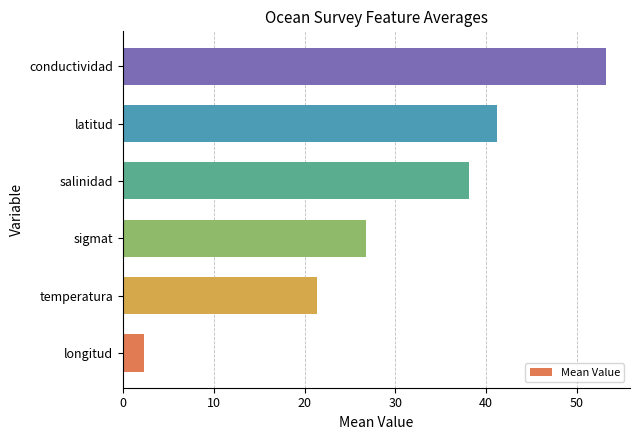

What is the average value?

30.5